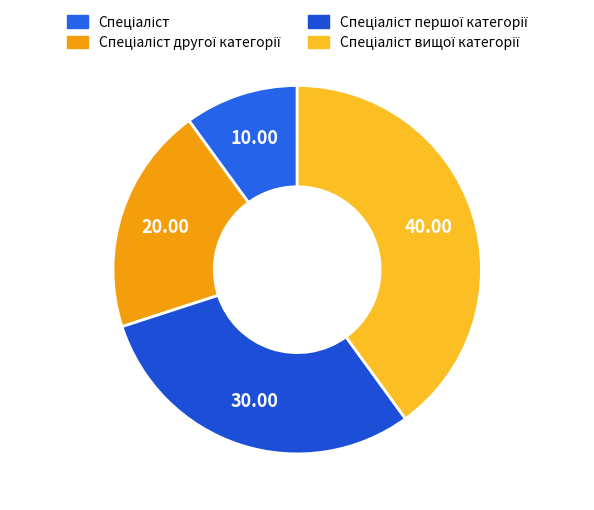

Count the number of slices in the pie.

4